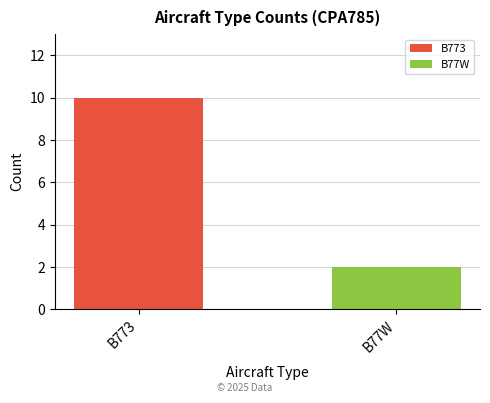

Which series has the widest spread of values?

B773